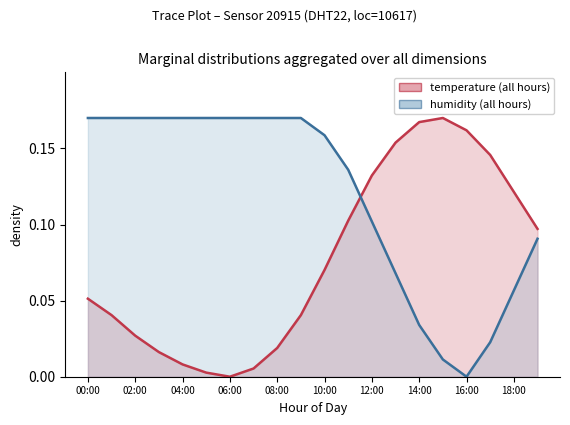

What is the difference between the highest and lowest values at 15:00?

0.2